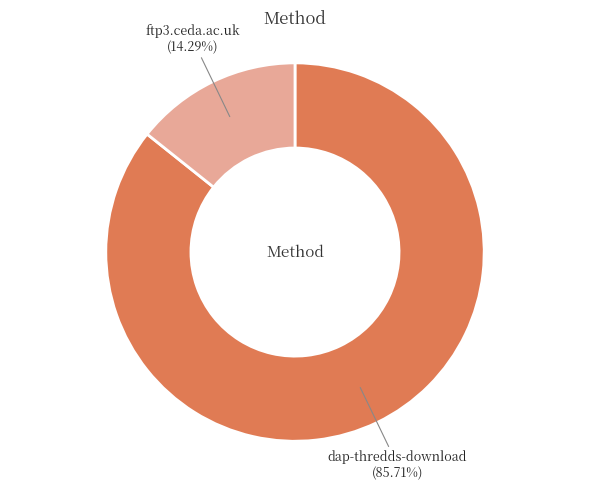

Is there any slice that represents more than half of the pie?

Yes